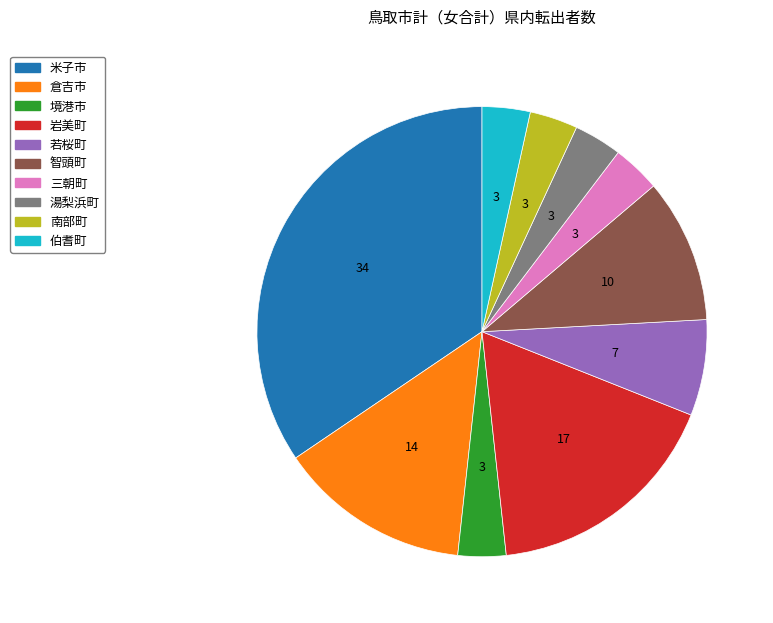

Is it true that 岩美町 is 4% of the pie?

False